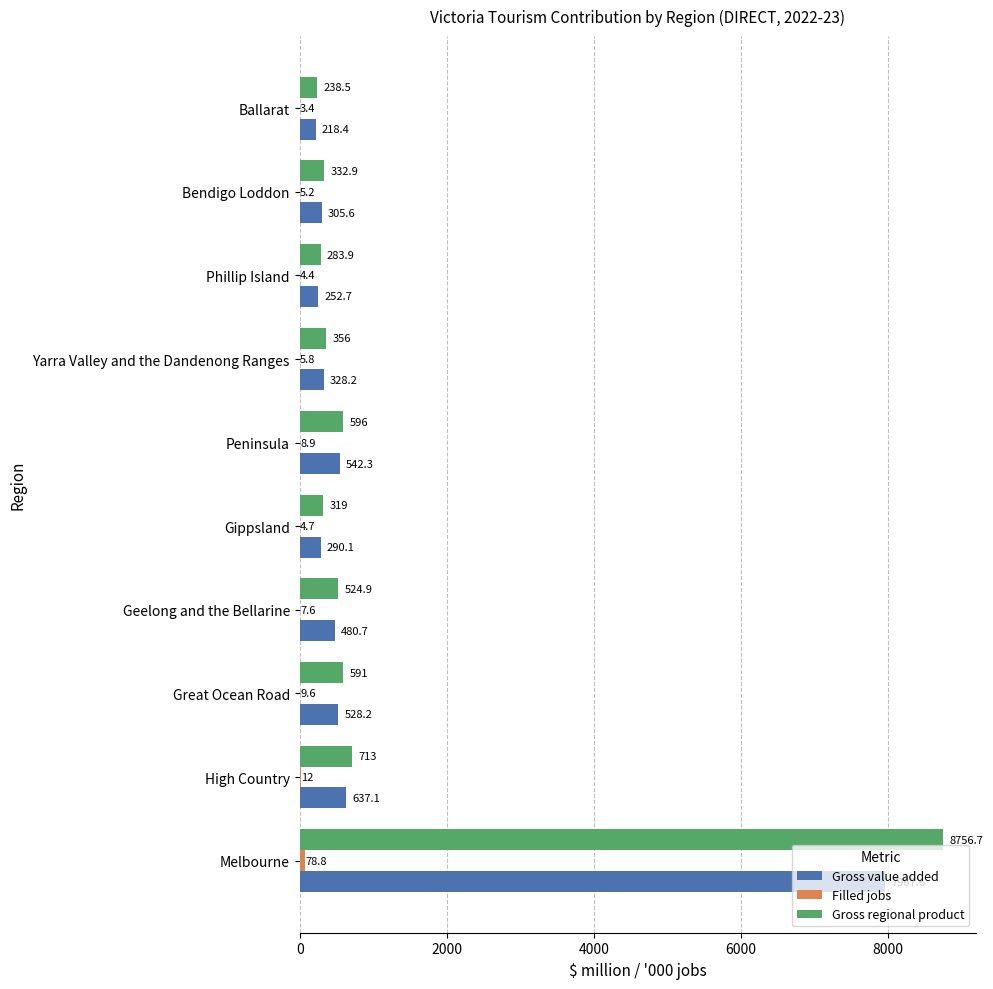

True or false: Gross regional product has a value of 524.9 at Geelong and the Bellarine.

True